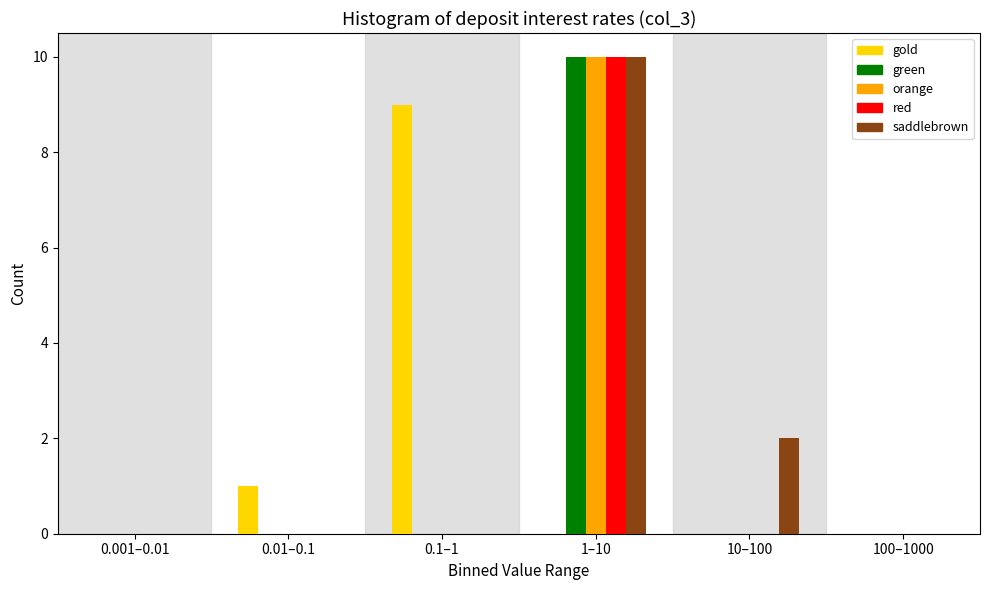

Reading right to left, extract all data points from this chart.

gold: 100–1000=0	10–100=0	1–10=0	0.1–1=9	0.01–0.1=1	0.001–0.01=0
green: 100–1000=0	10–100=0	1–10=10	0.1–1=0	0.01–0.1=0	0.001–0.01=0
orange: 100–1000=0	10–100=0	1–10=10	0.1–1=0	0.01–0.1=0	0.001–0.01=0
red: 100–1000=0	10–100=0	1–10=10	0.1–1=0	0.01–0.1=0	0.001–0.01=0
saddlebrown: 100–1000=0	10–100=2	1–10=10	0.1–1=0	0.01–0.1=0	0.001–0.01=0